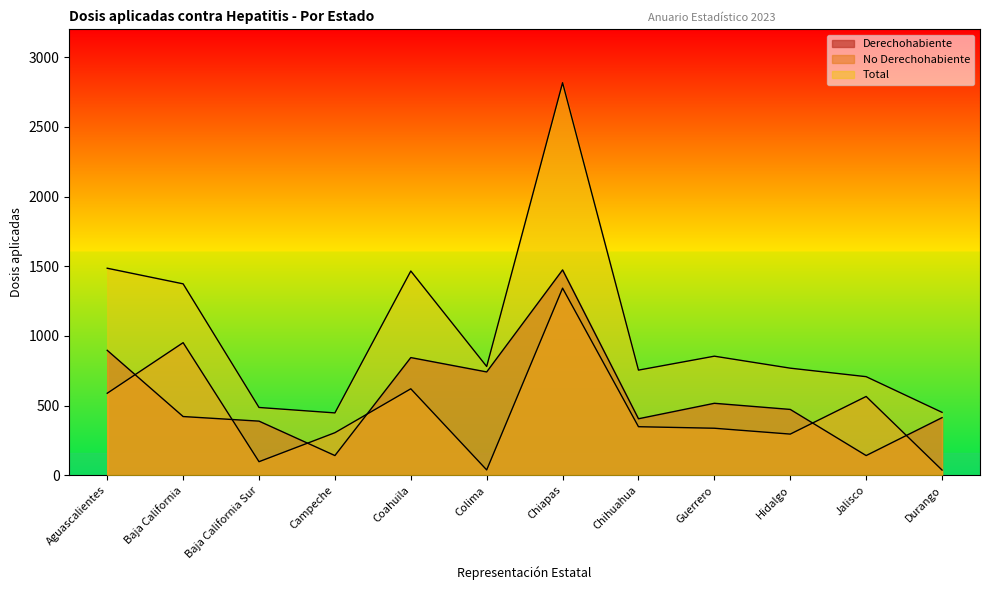

Which series ends up on top after the final intersection of No Derechohabiente and Derechohabiente?

Derechohabiente